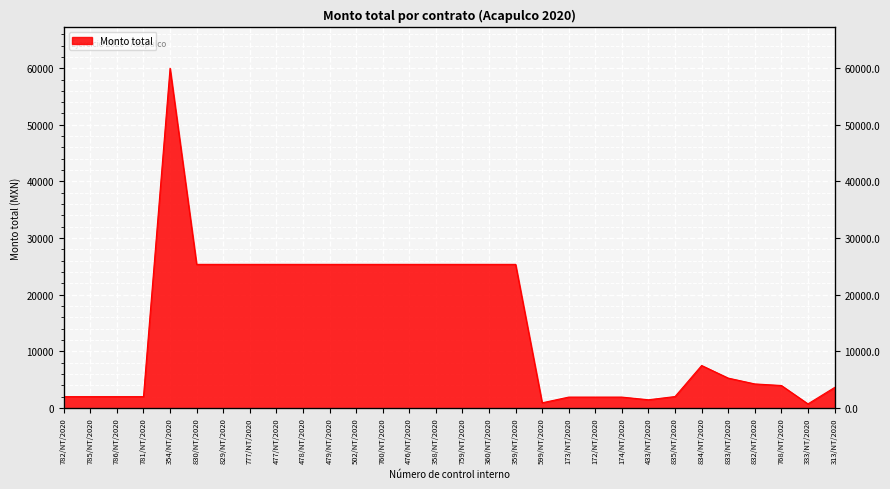

Rank the categories by value from highest to lowest.

354/NT/2020, 830/NT/2020, 829/NT/2020, 777/NT/2020, 477/NT/2020, 478/NT/2020, 479/NT/2020, 502/NT/2020, 760/NT/2020, 476/NT/2020, 358/NT/2020, 759/NT/2020, 360/NT/2020, 359/NT/2020, 834/NT/2020, 833/NT/2020, 832/NT/2020, 768/NT/2020, 313/NT/2020, 835/NT/2020, 782/NT/2020, 785/NT/2020, 786/NT/2020, 781/NT/2020, 173/NT/2020, 172/NT/2020, 174/NT/2020, 433/NT/2020, 599/NT/2020, 333/NT/2020